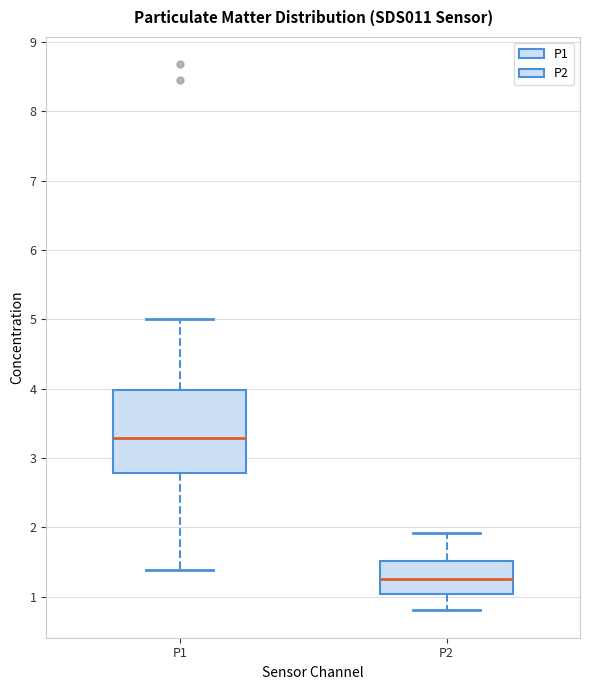

Reading left to right, transcribe this box plot: for each box, give where its median line is, the range the box spans, and where its two whiskers end, as read against the y-axis. The values are not printed on the chart, so give them approximately, as read against the axis.

P1: median 3.3, box 2.8 to 4.0, whiskers 1.4 to 5.0
P2: median 1.3, box 1.0 to 1.5, whiskers 0.8 to 1.9